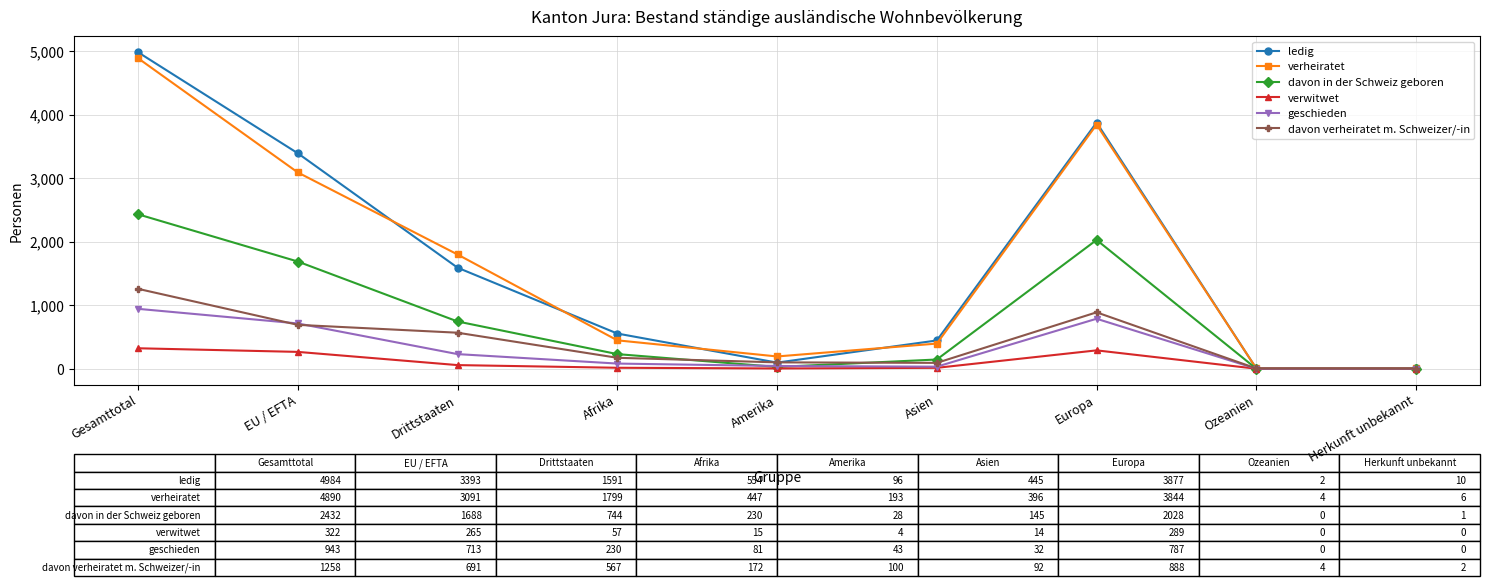

What is the maximum value for verheiratet?

4890